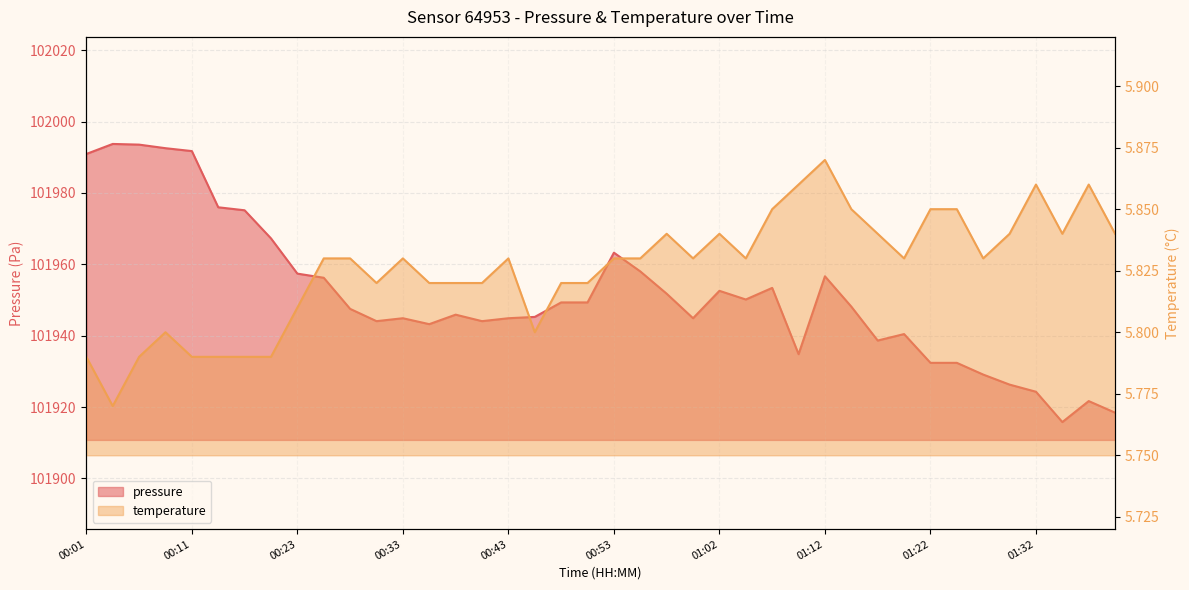

Which category has the lowest value in the temperature series?

00:04